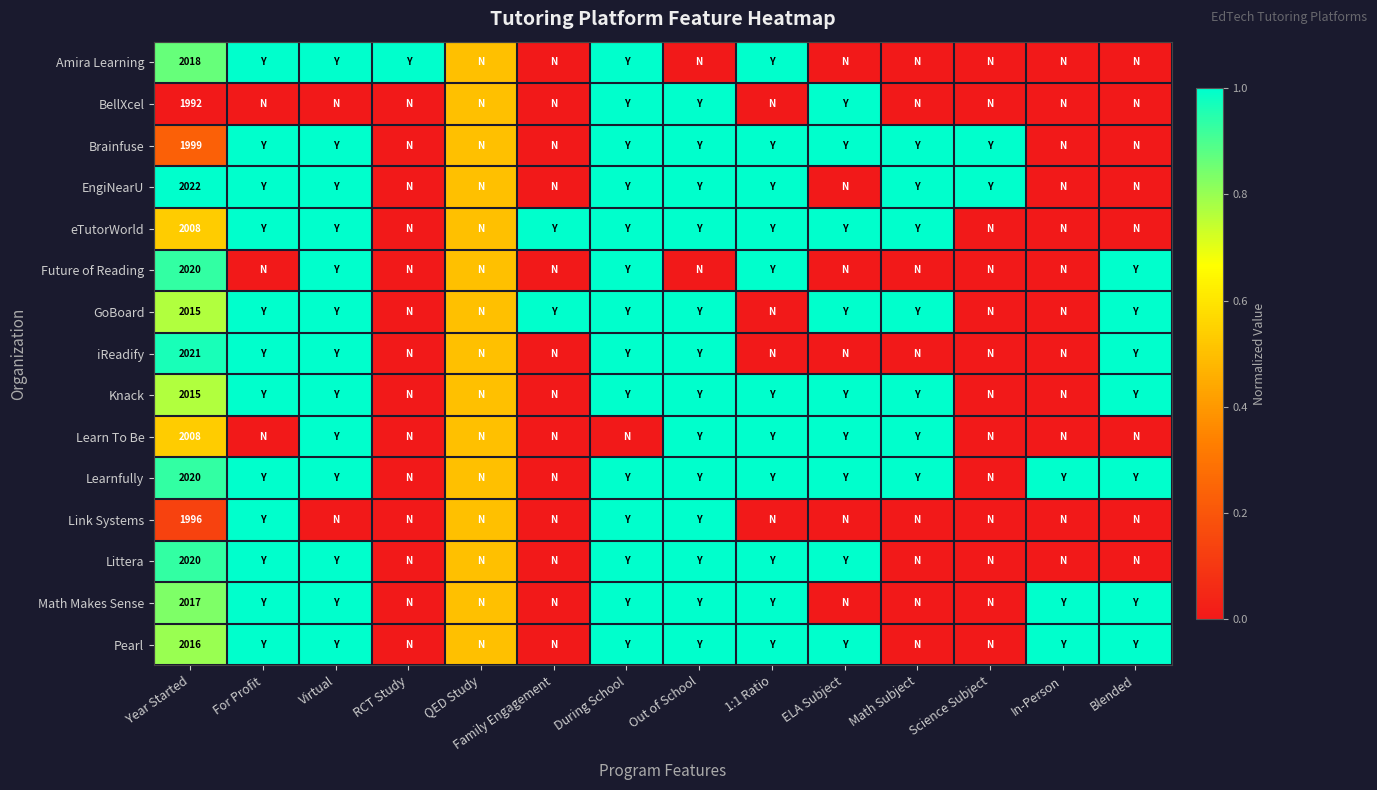

What is the difference between the highest and lowest values at Year Started?

30.0